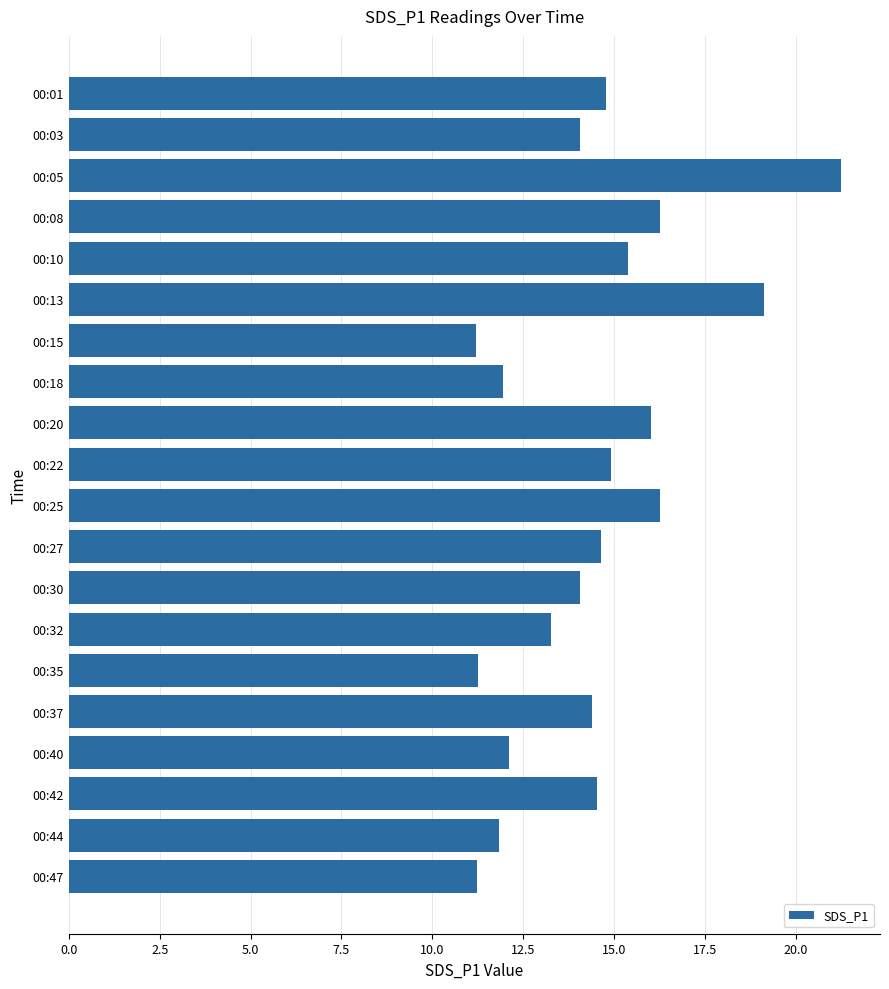

What is the value of the 13th bar from the top?

14.1